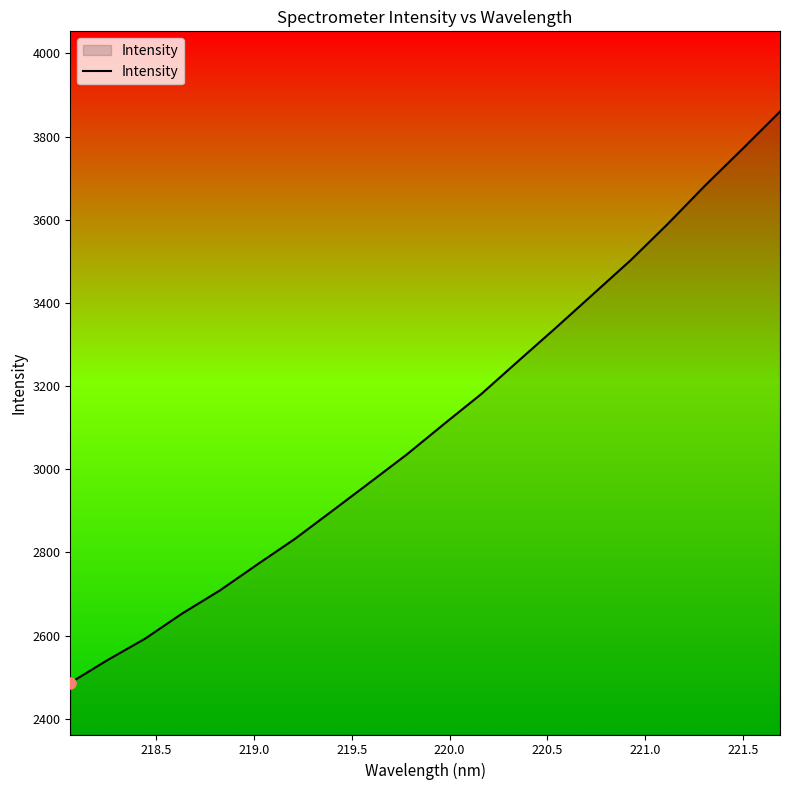

What is the difference between the maximum and minimum values?

1373.7